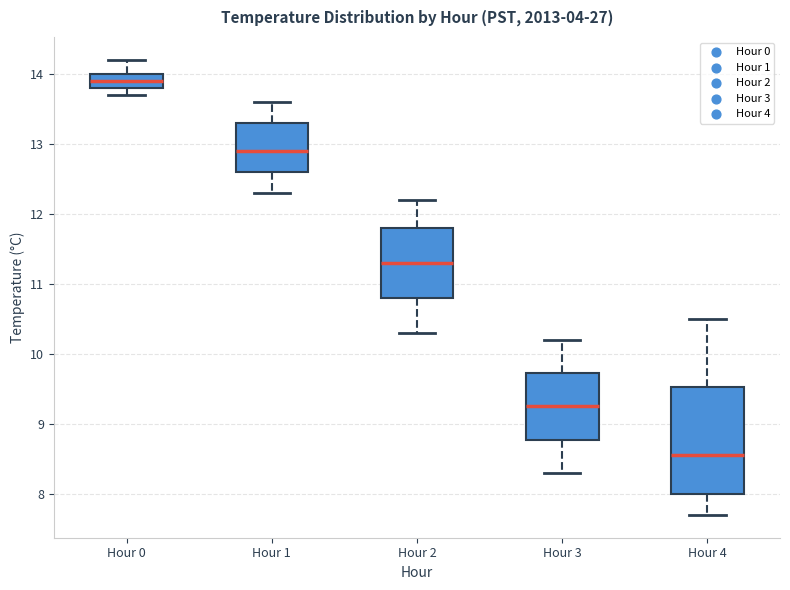

Which box has the lowest median line?

Hour 4